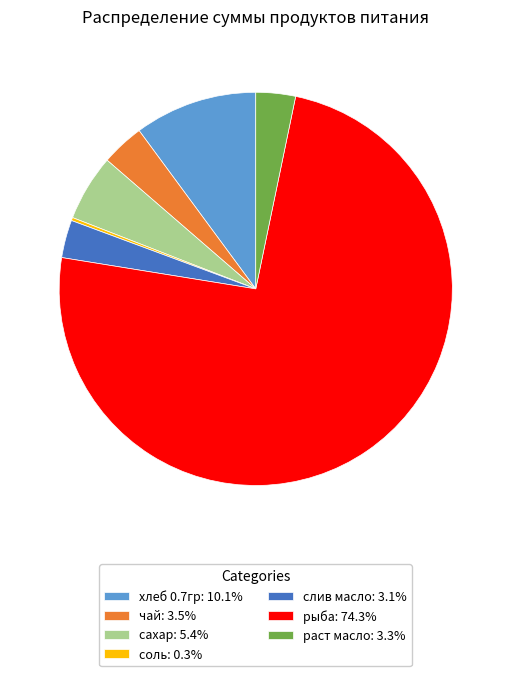

Do хлеб 0.7гр: 10.1% and рыба: 74.3% together represent more than half of the pie?

Yes